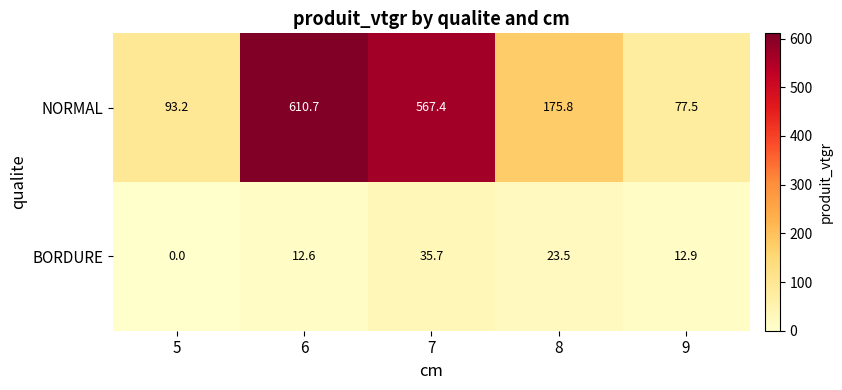

Reading left to right, transcribe all the data shown in this chart.

NORMAL: 5=93.2	6=610.7	7=567.4	8=175.8	9=77.5
BORDURE: 5=0.0	6=12.6	7=35.7	8=23.5	9=12.9